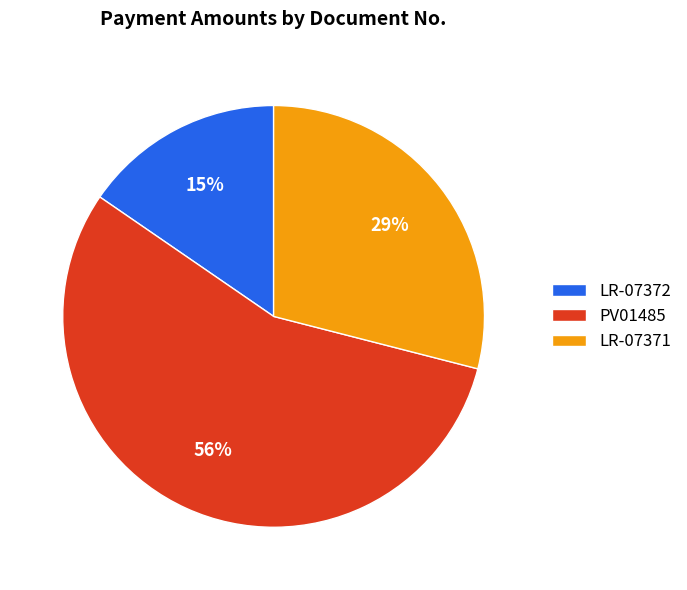

Which has a higher value, LR-07372 or PV01485?

PV01485